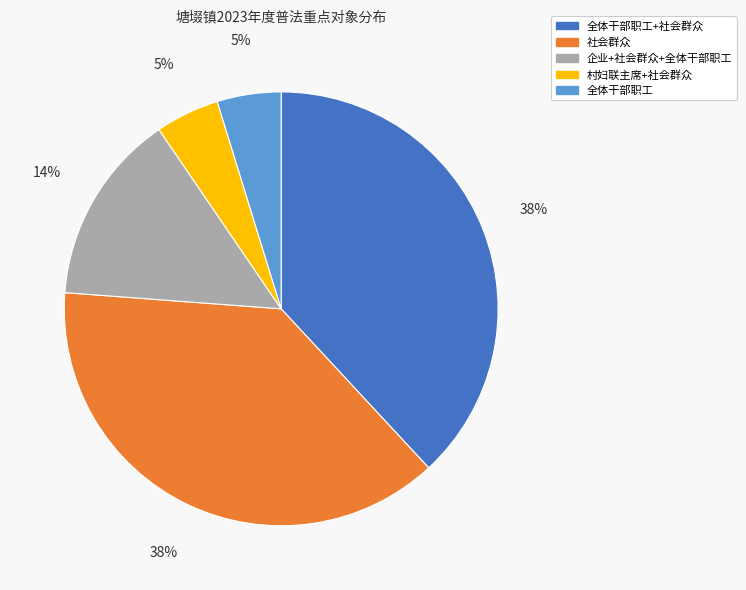

Count the number of slices in the pie.

5